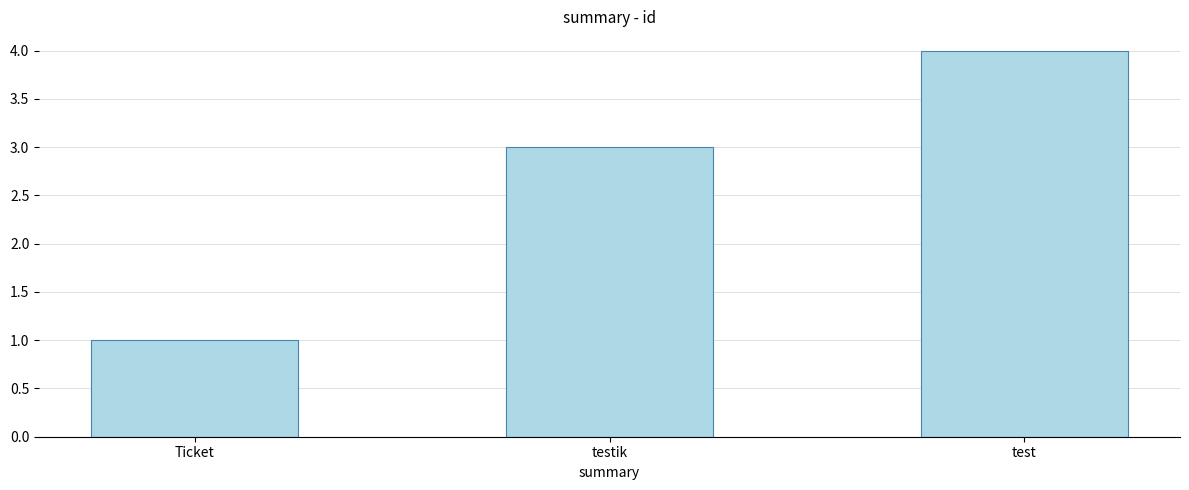

The value at test is 4. True or false?

True